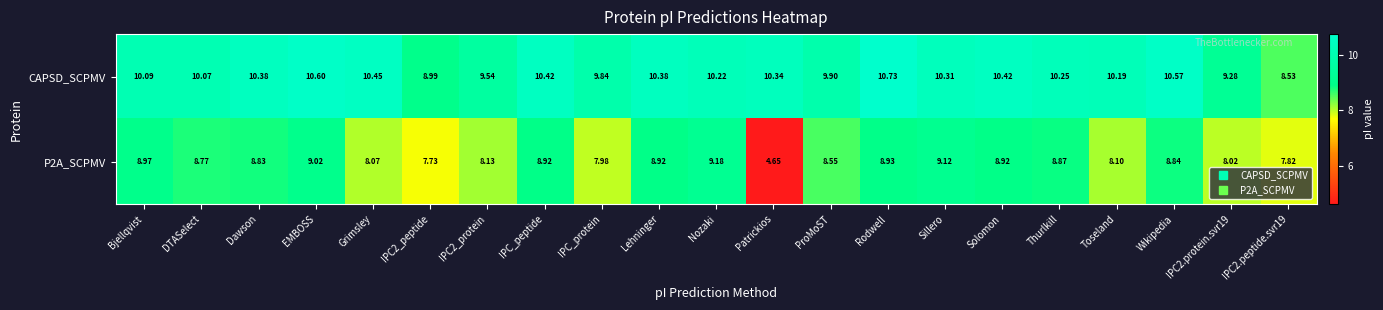

At which category does the chart reach its peak across all series?

Rodwell